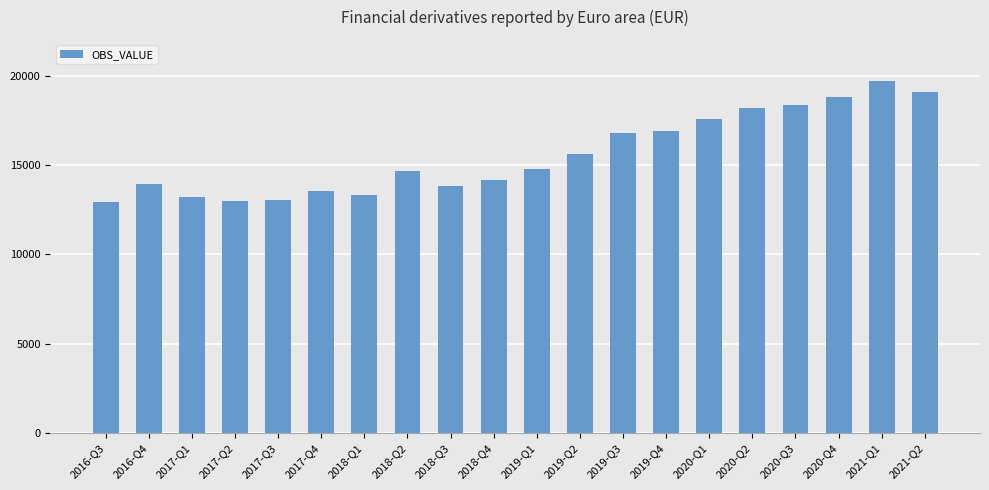

What is the difference between the second highest and second lowest values?

6103.8